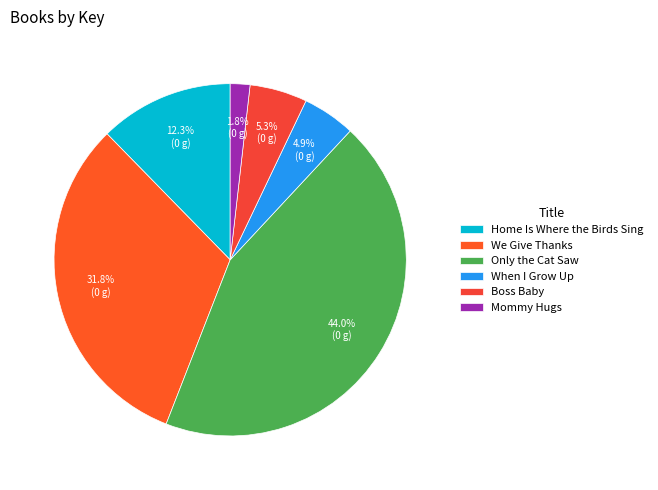

How many segments does this pie chart have?

6